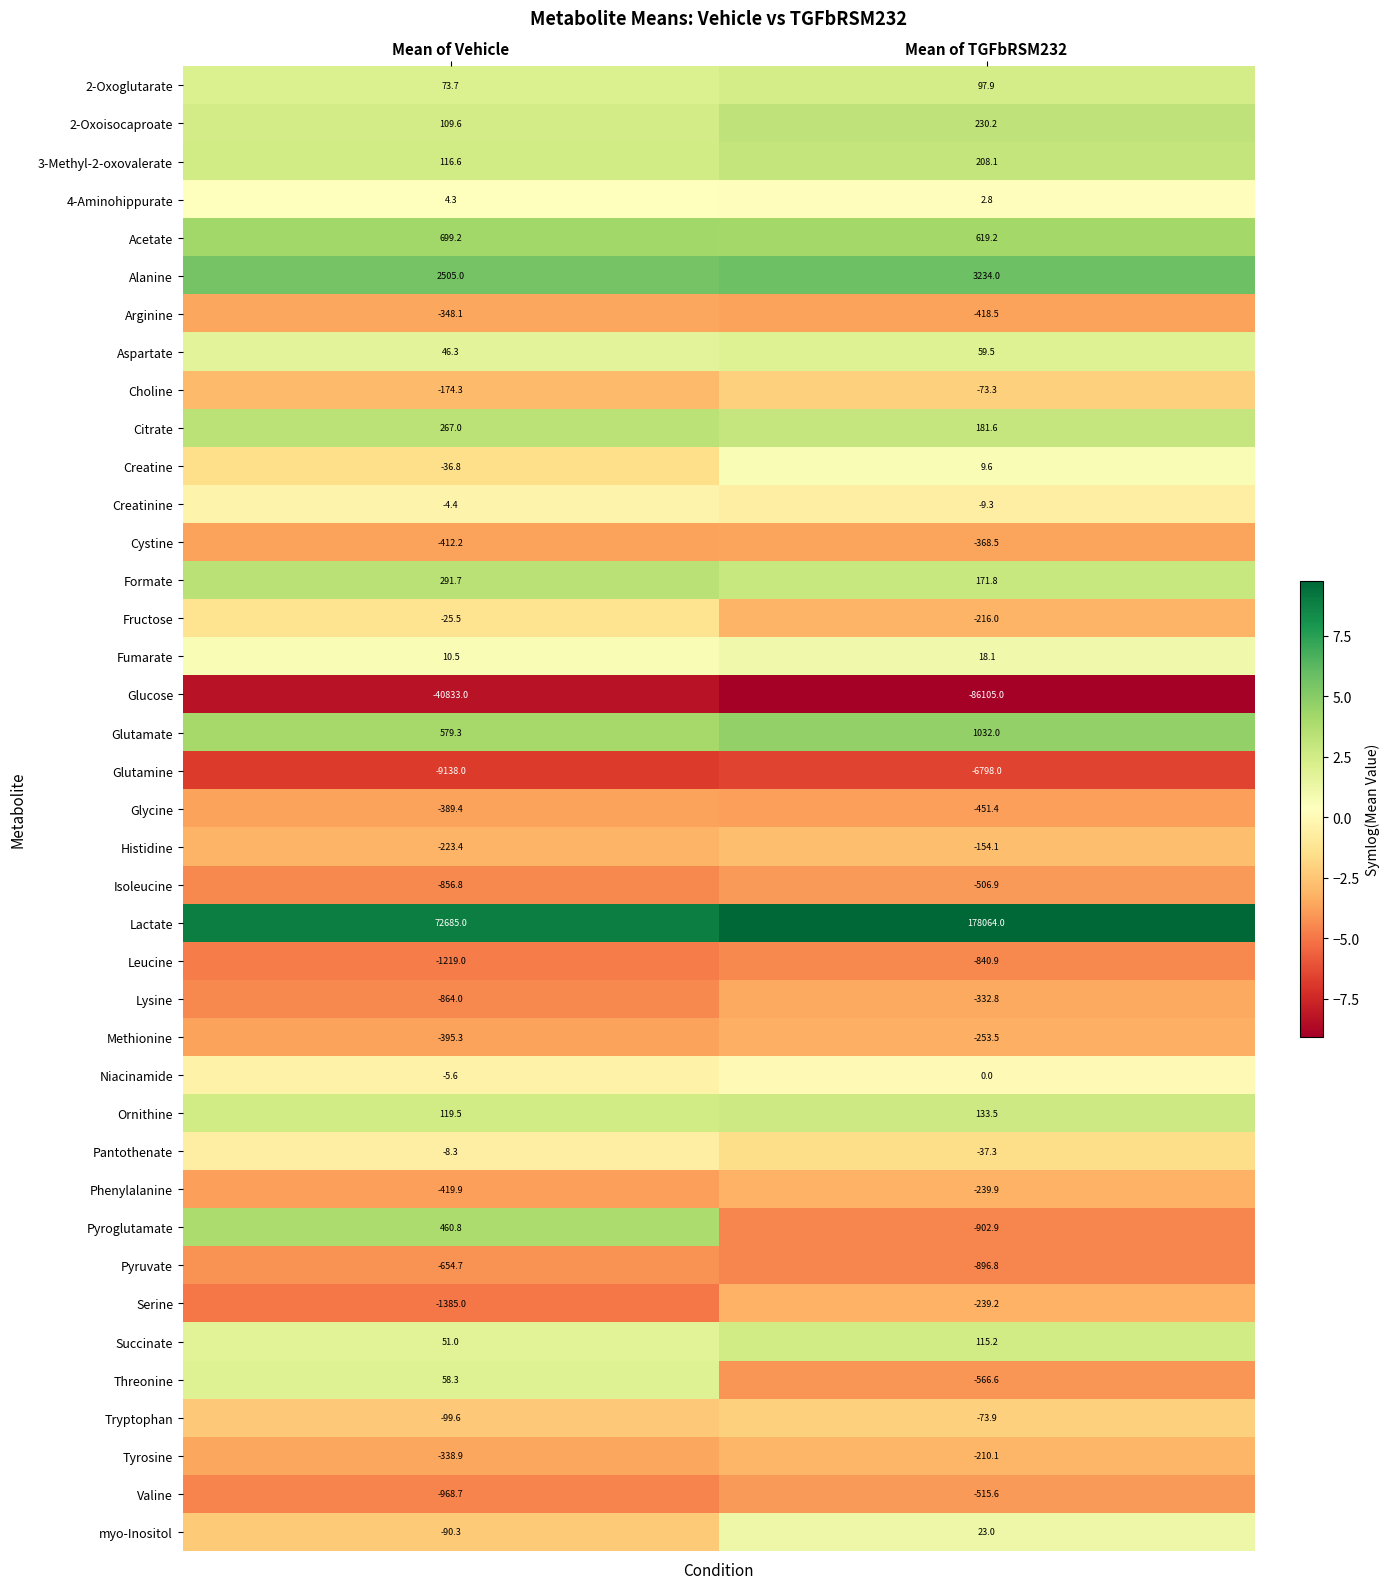

The value of Ornithine at Mean of TGFbRSM232 is 133.5. True or false?

True